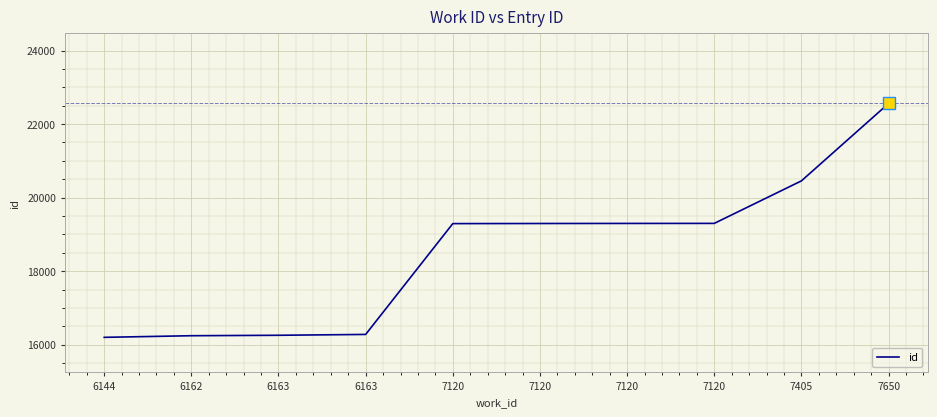

At which category does the chart reach its peak across all series?

7650